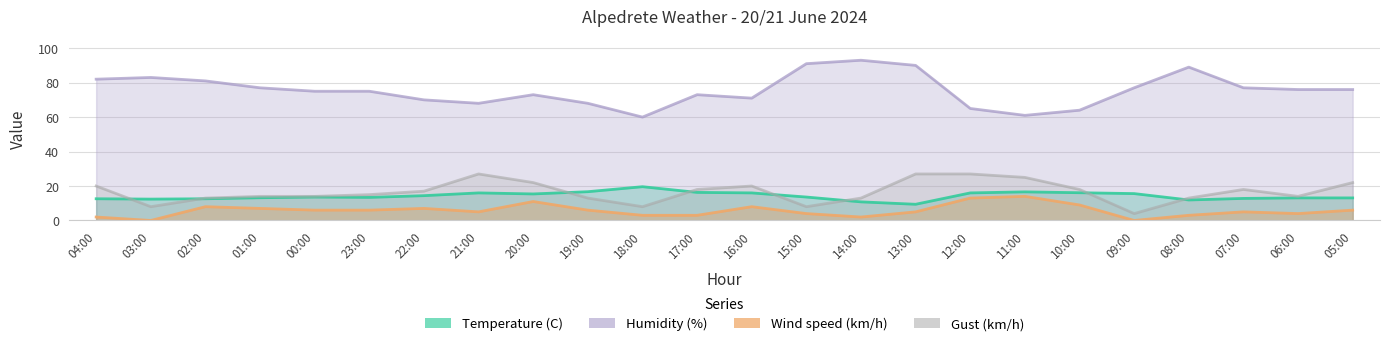

At 15:00, list the series in order from largest to smallest.

Humidity (%), Temperature (C), Gust (km/h), Wind speed (km/h)